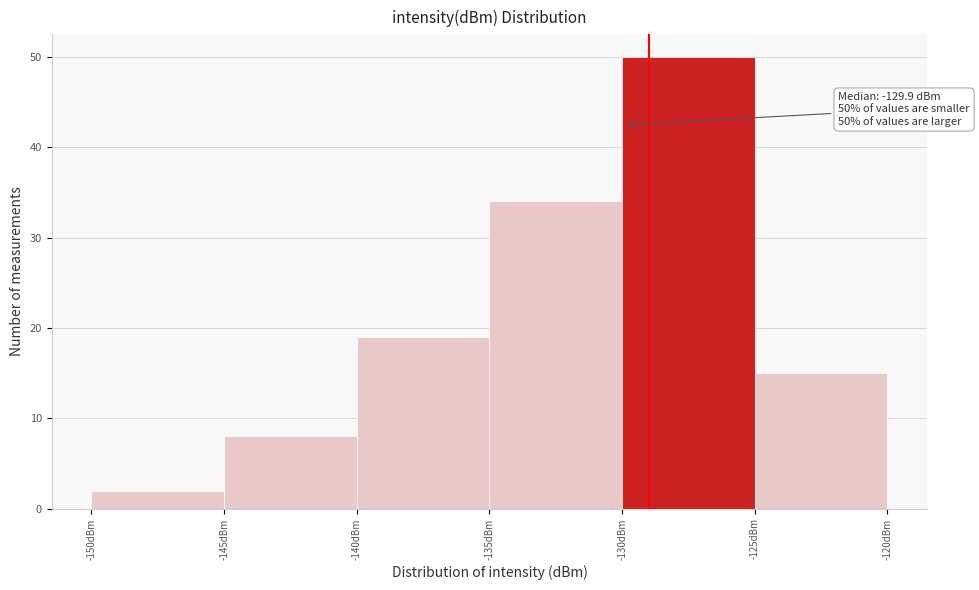

Which range on the x-axis has the tallest bar?

-130 to -125